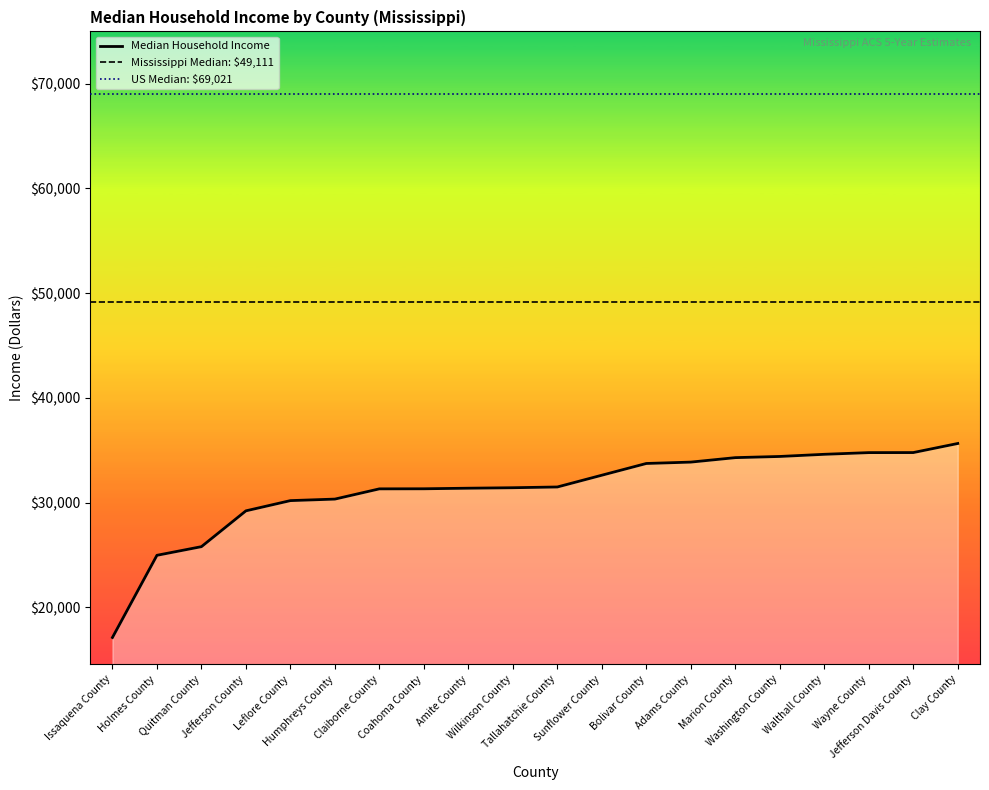

What is the ratio of the value at Jefferson County to the value at Wayne County?

0.8